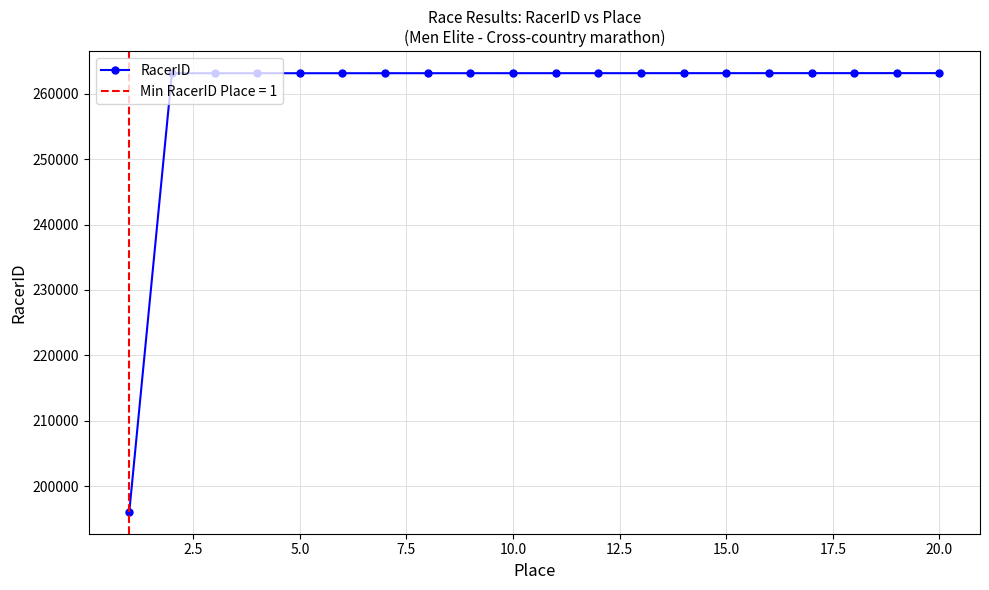

What is the smallest value displayed?

196073